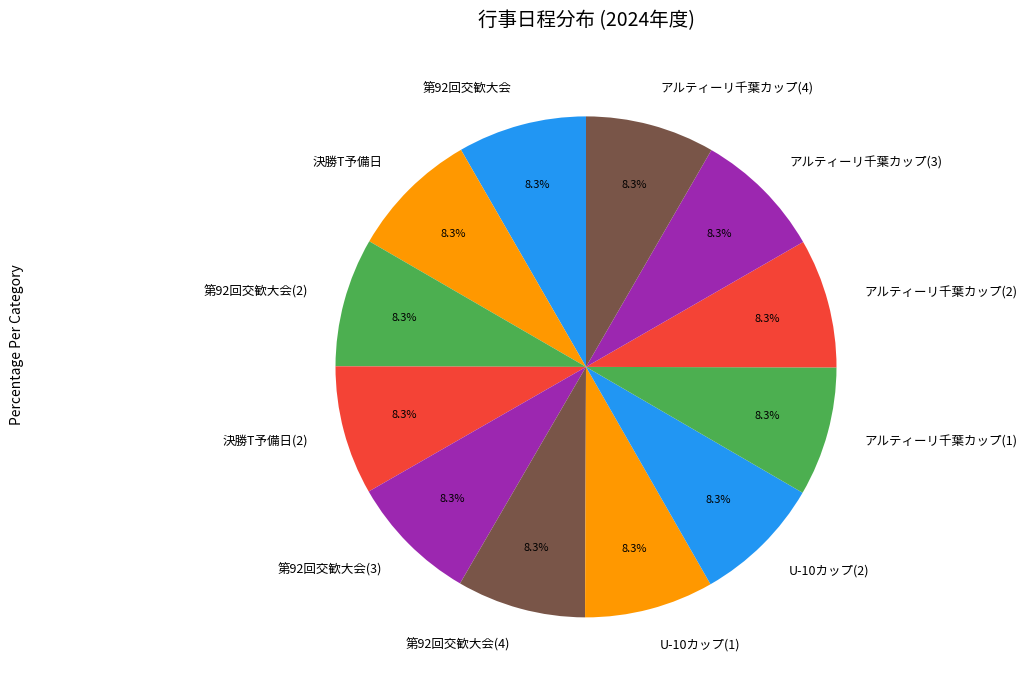

Is the sum of U-10カップ(2) and アルティーリ千葉カップ(3) greater than half?

No